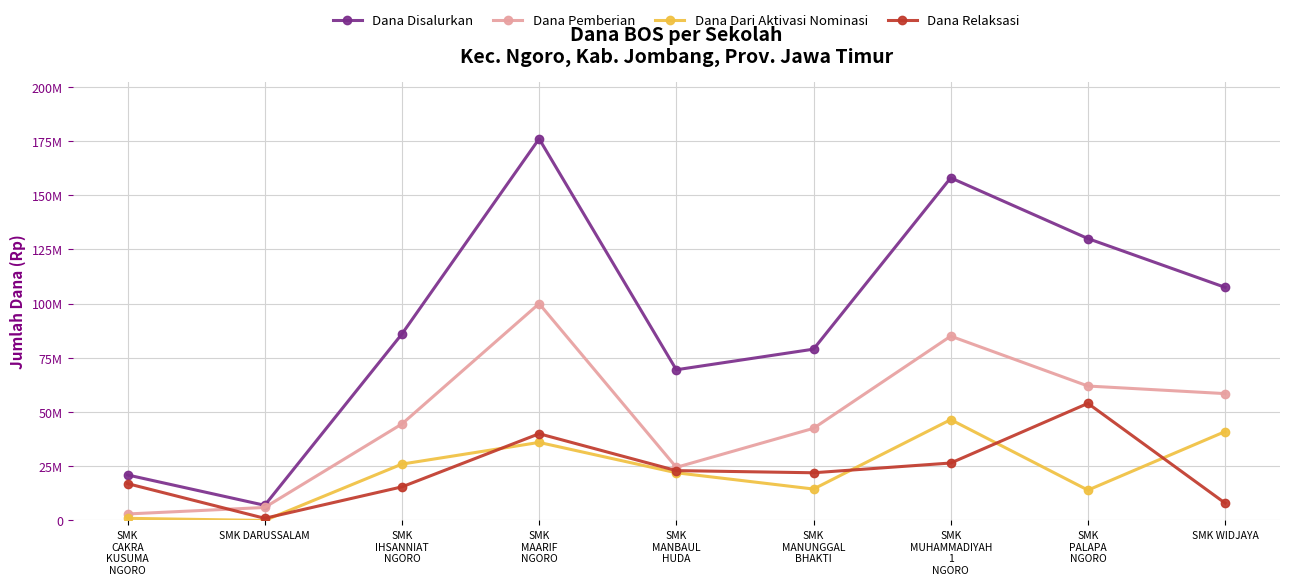

What are all the series names shown in the legend?

Dana Disalurkan, Dana Pemberian, Dana Dari Aktivasi Nominasi, Dana Relaksasi